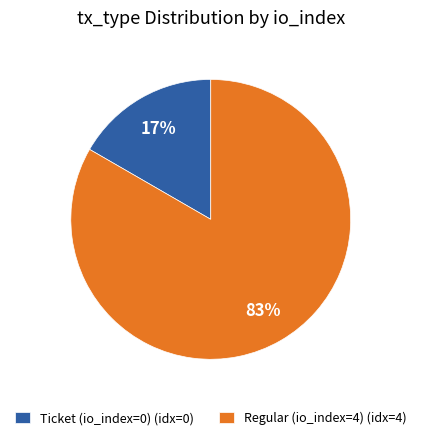

Between Ticket (io_index=0) and Regular (io_index=4), which is larger?

Regular (io_index=4)